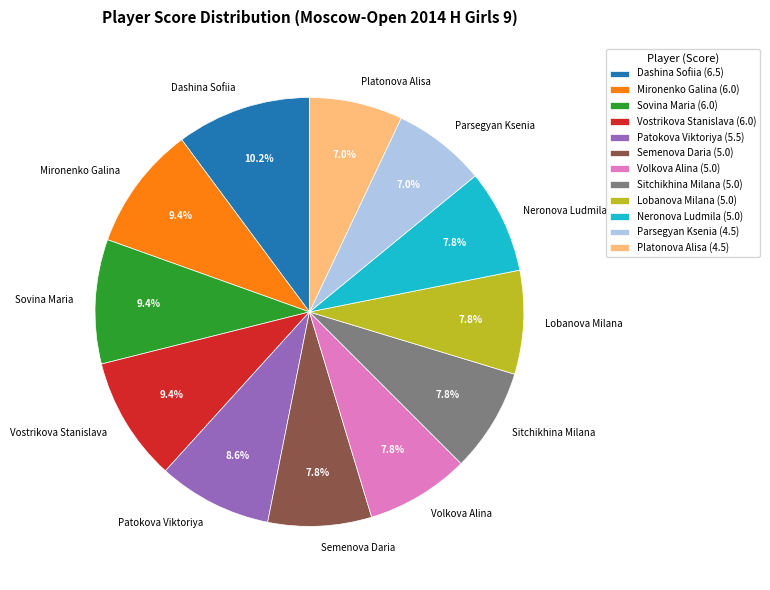

What portion of the pie excludes Semenova Daria?

92.2%